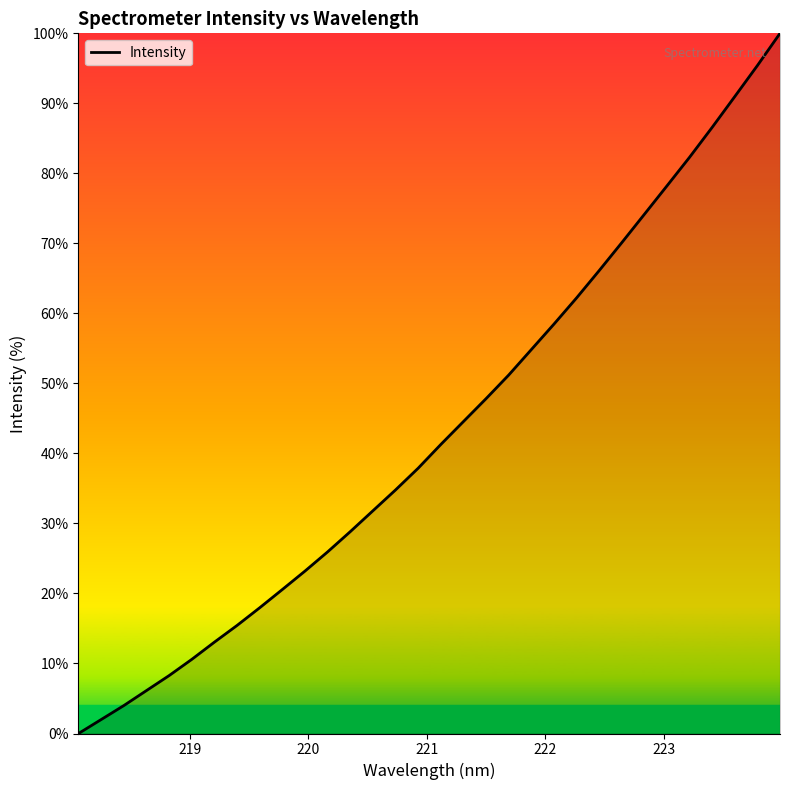

What is the maximum value shown in the chart?

100.0